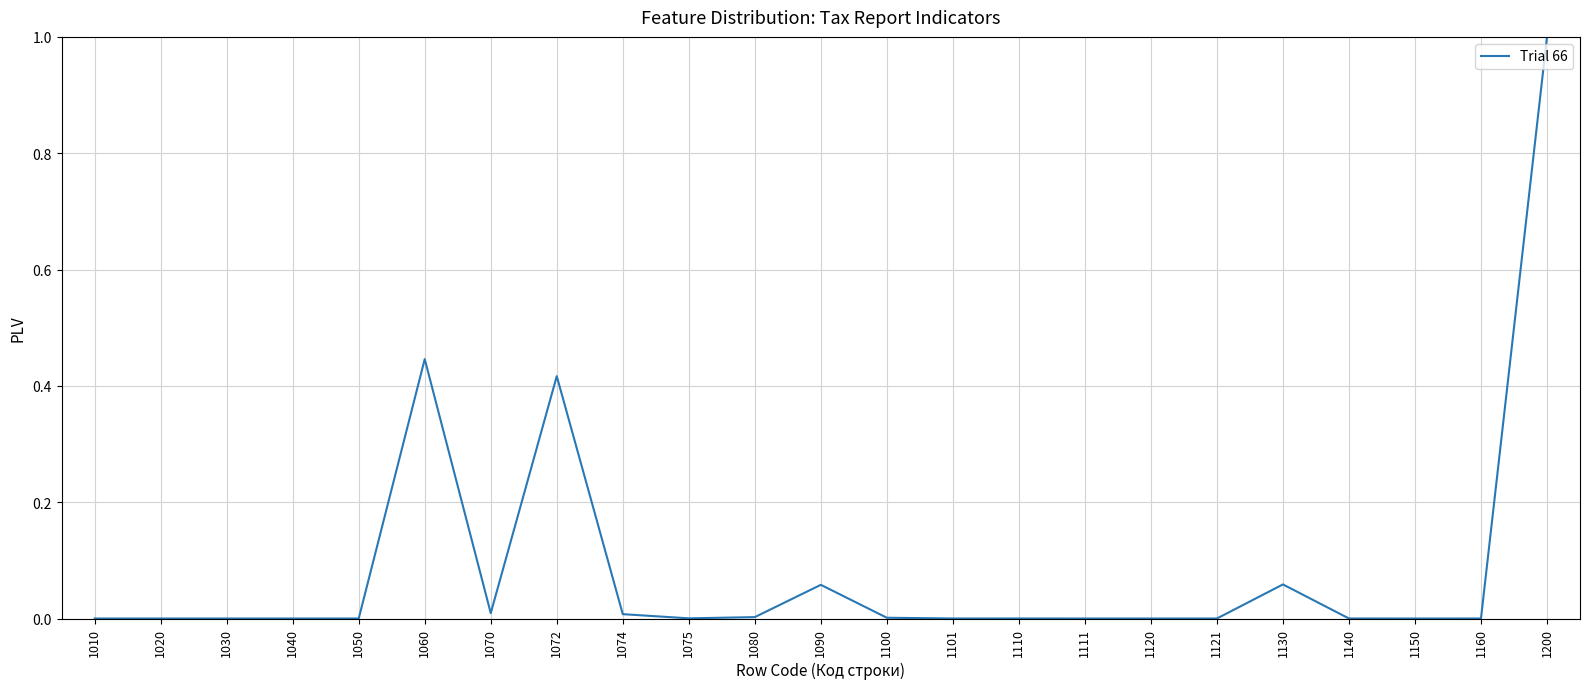

What is the maximum value shown in the chart?

1.0